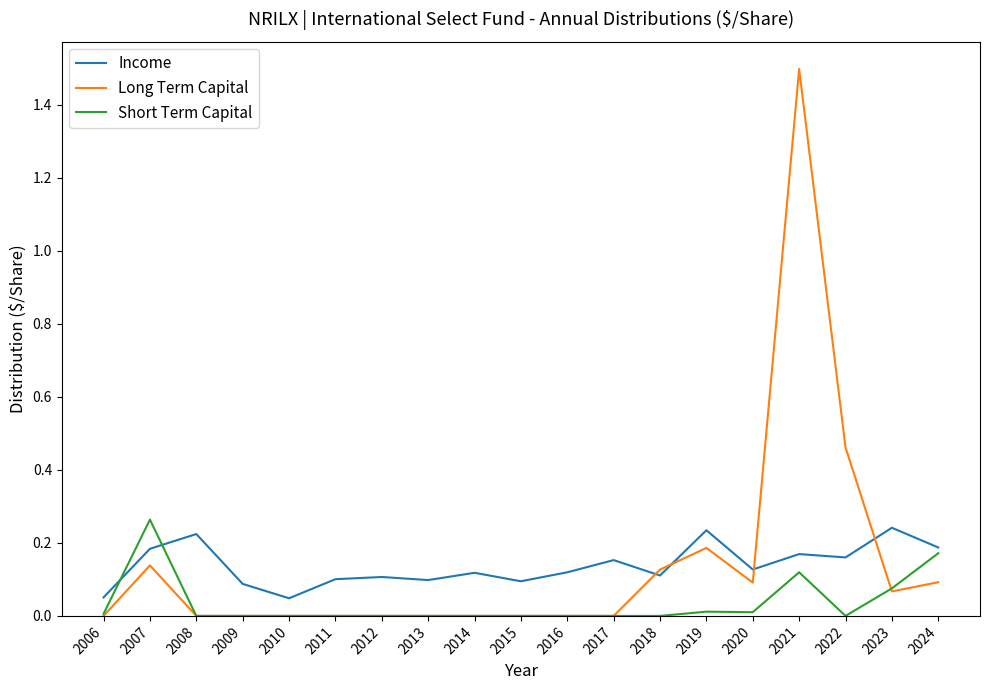

At which category is the sum across all series the highest?

2021